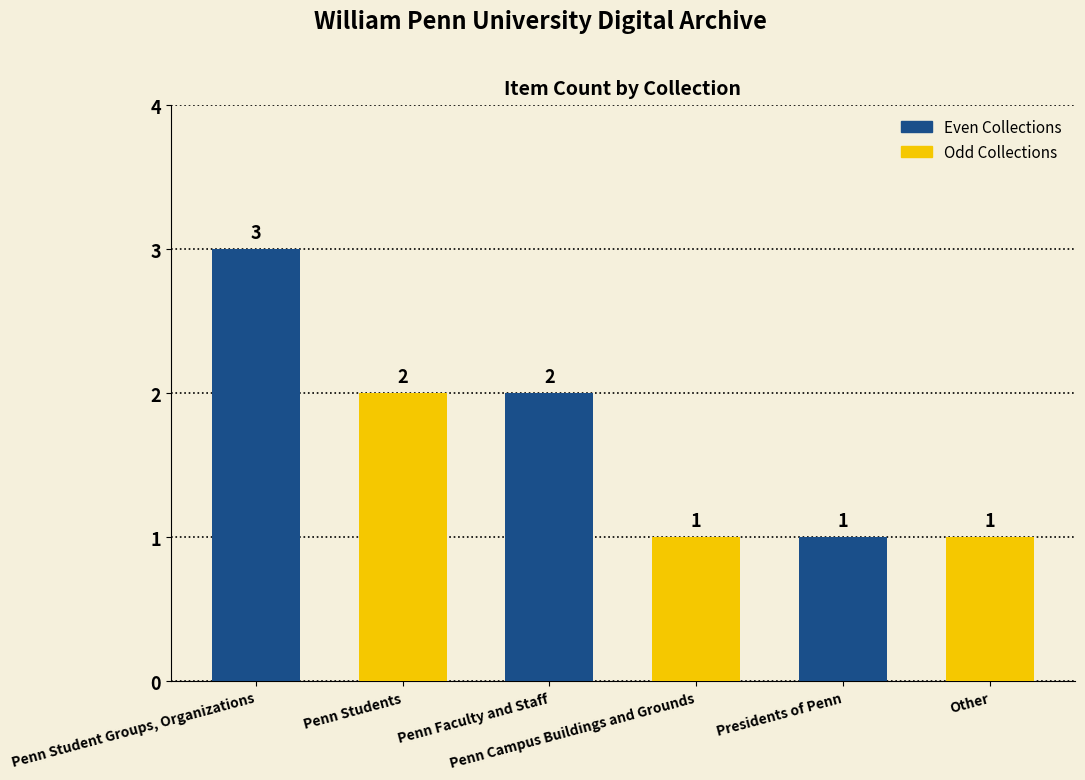

What is the greatest value displayed?

3